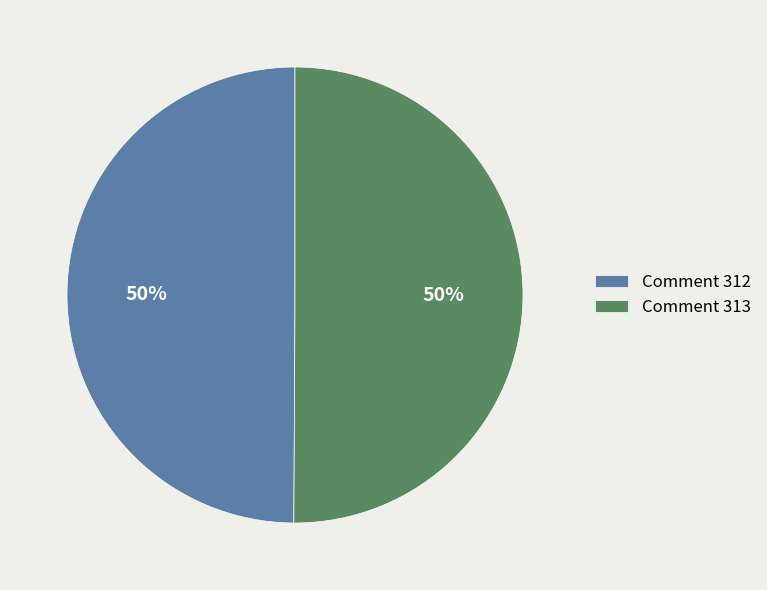

What is the ratio of the value at Comment 313 to the value at Comment 312?

1.0